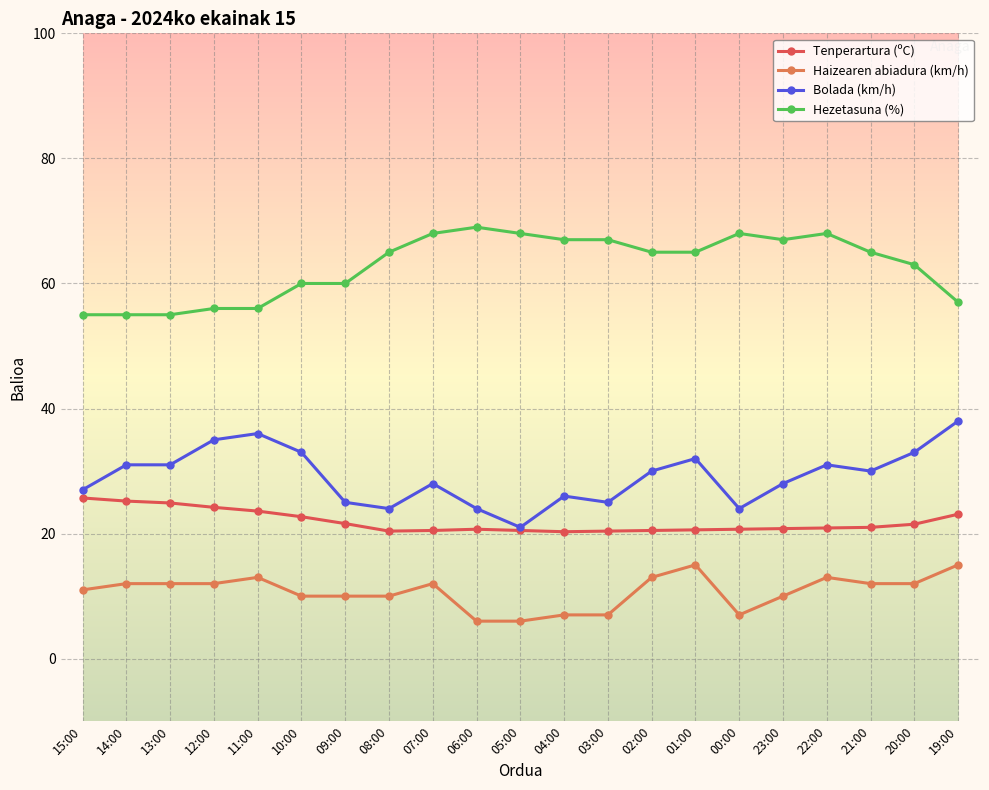

What is the spread (max minus min) of values at 08:00?

55.0